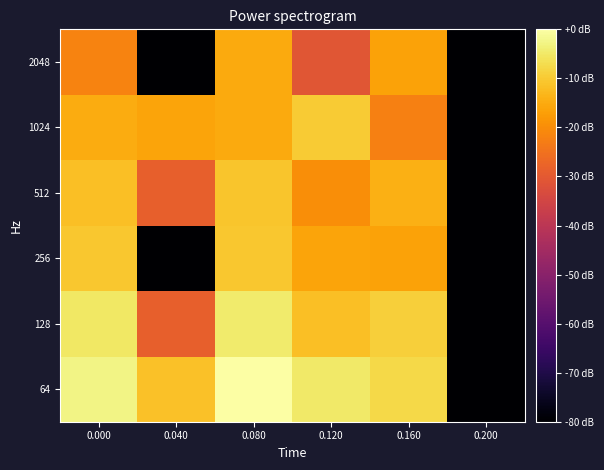

Count the number of data series in this chart.

6